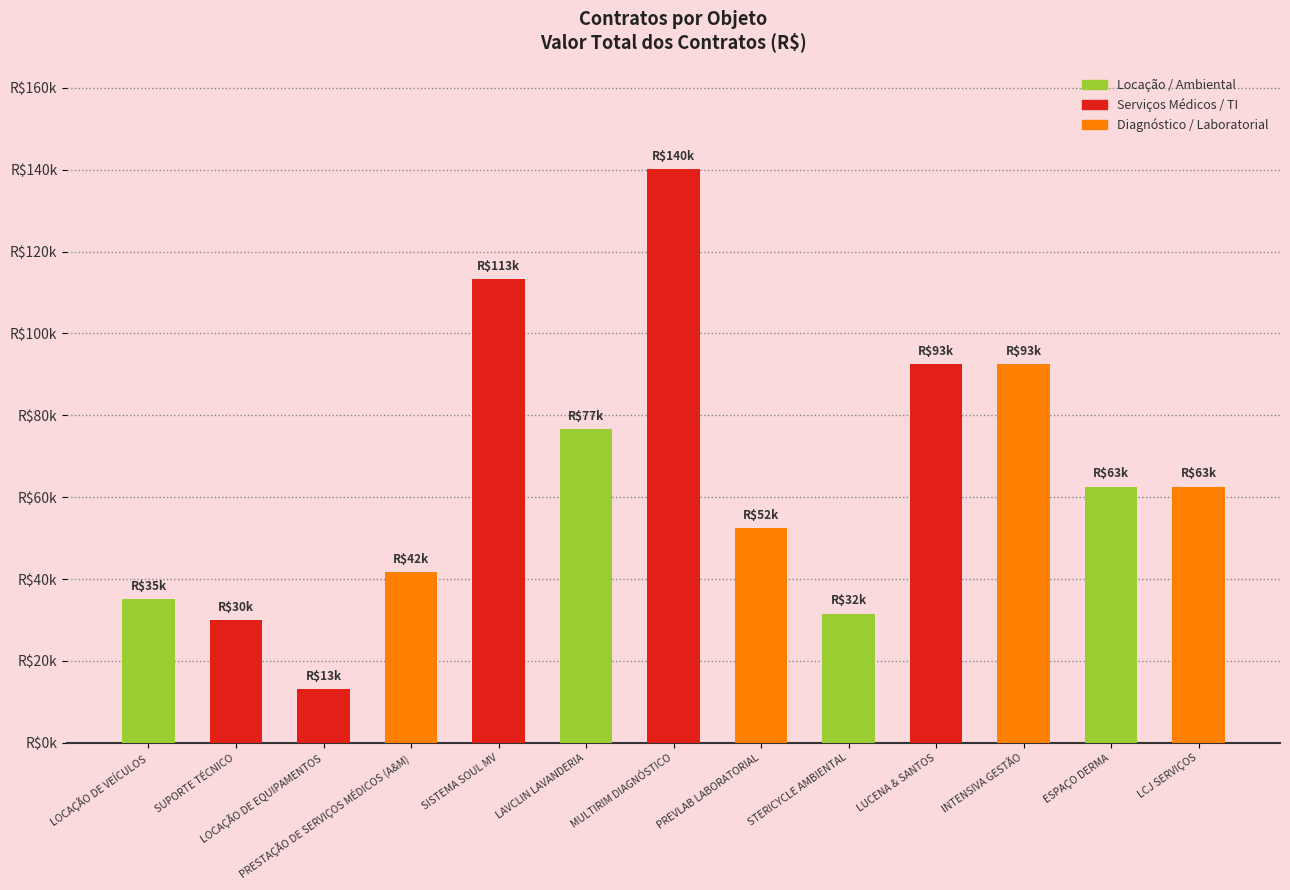

What is the difference between the maximum and minimum values?

126950.0